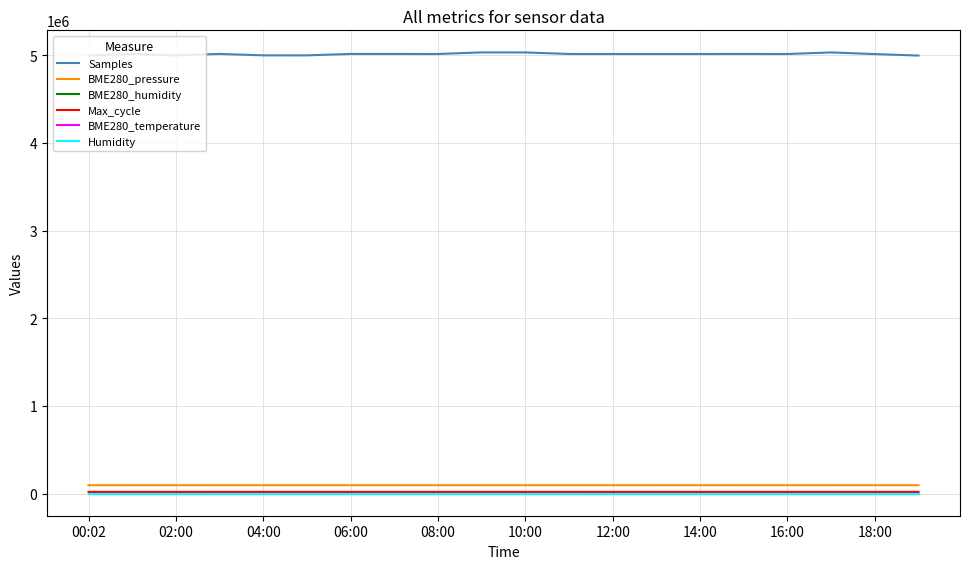

Which series has the largest total across all categories?

Samples